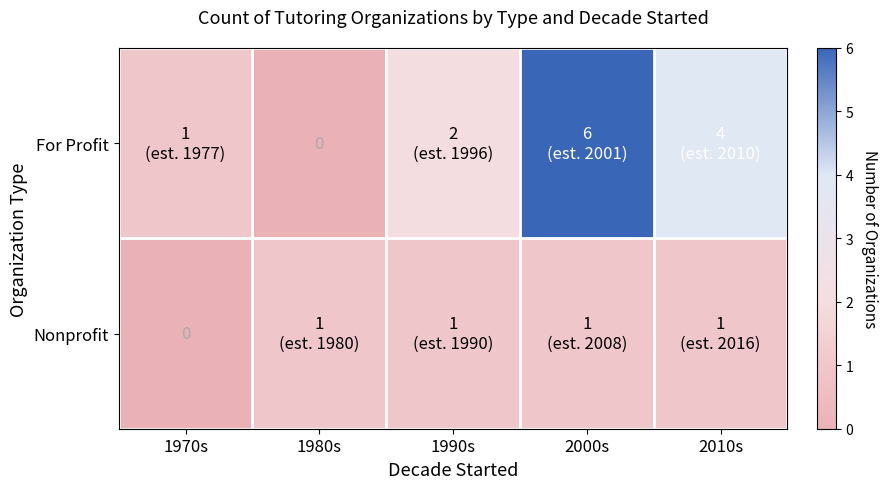

List the series in order of their overall mean, highest first.

For Profit, Nonprofit